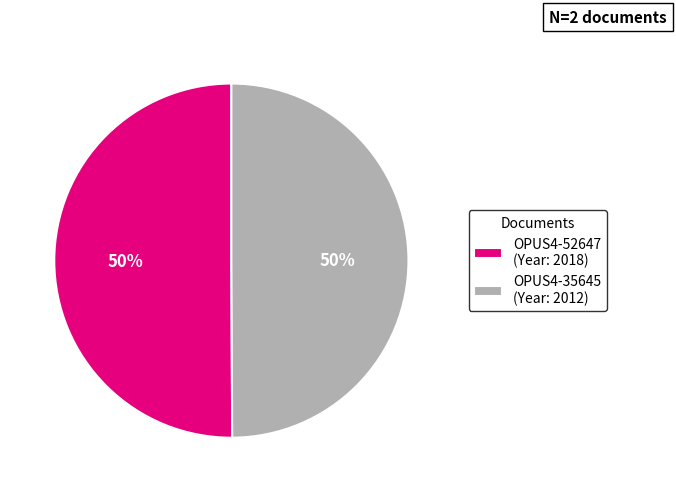

To the nearest percent, what is the combined percentage of OPUS4-35645 (Year: 2012) and OPUS4-52647 (Year: 2018)?

100%